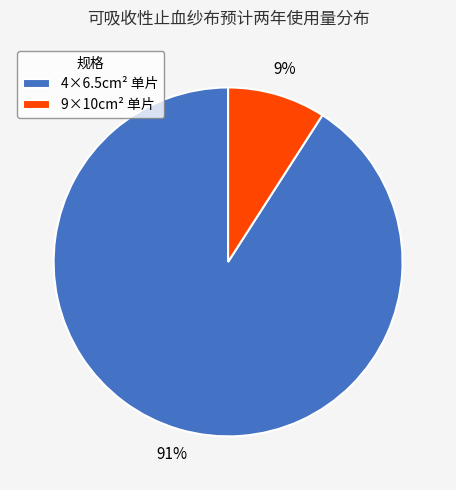

Do 4×6.5cm² 单片 and 9×10cm² 单片 together represent more than half of the pie?

Yes